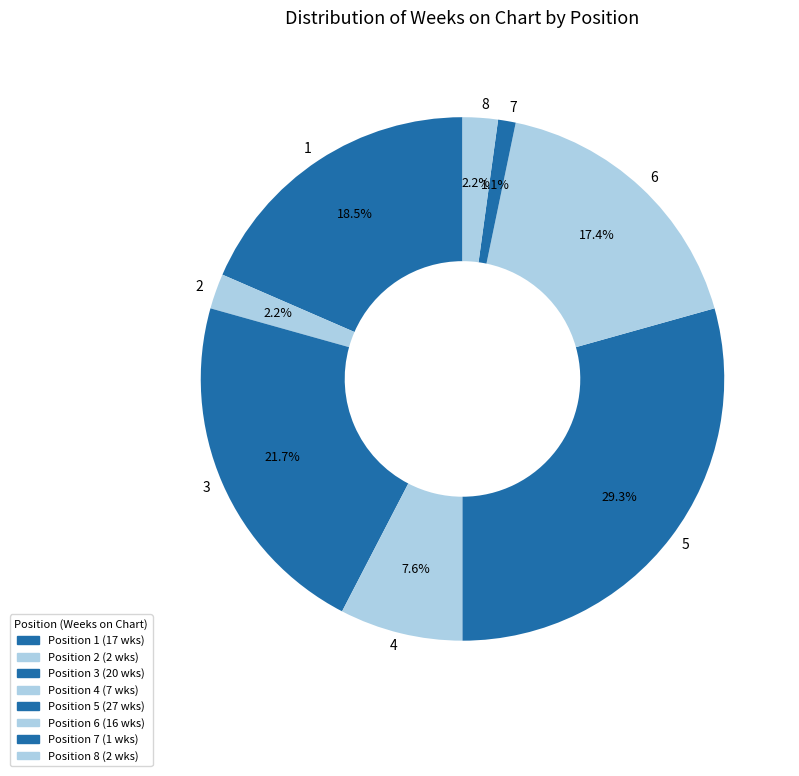

What is the smallest slice in the pie chart?

7